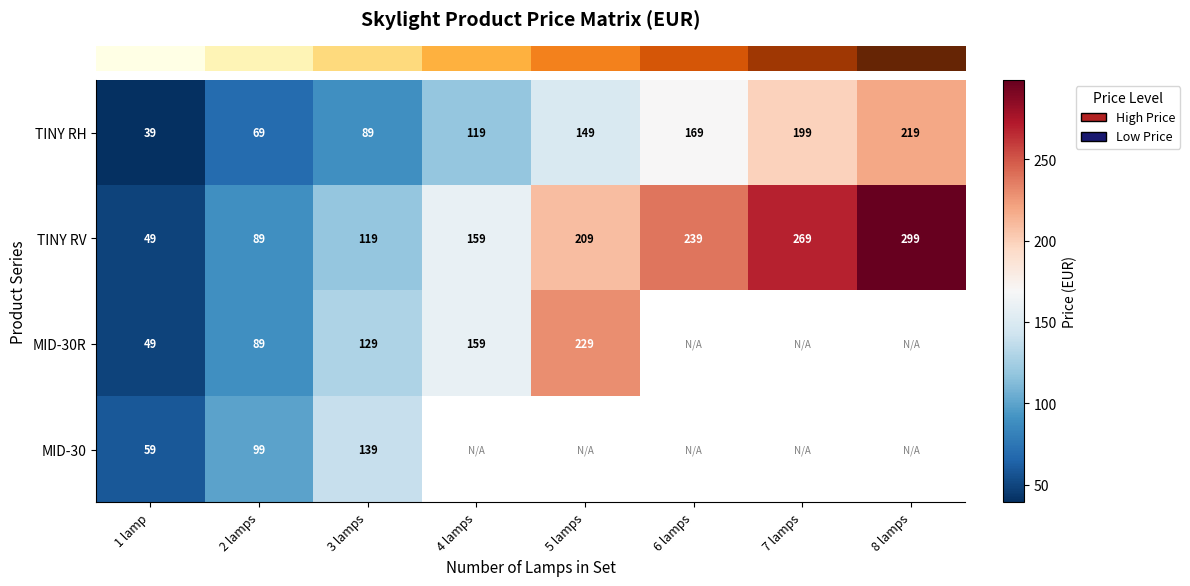

Which has a higher value, 3 lamps or 1 lamp?

3 lamps